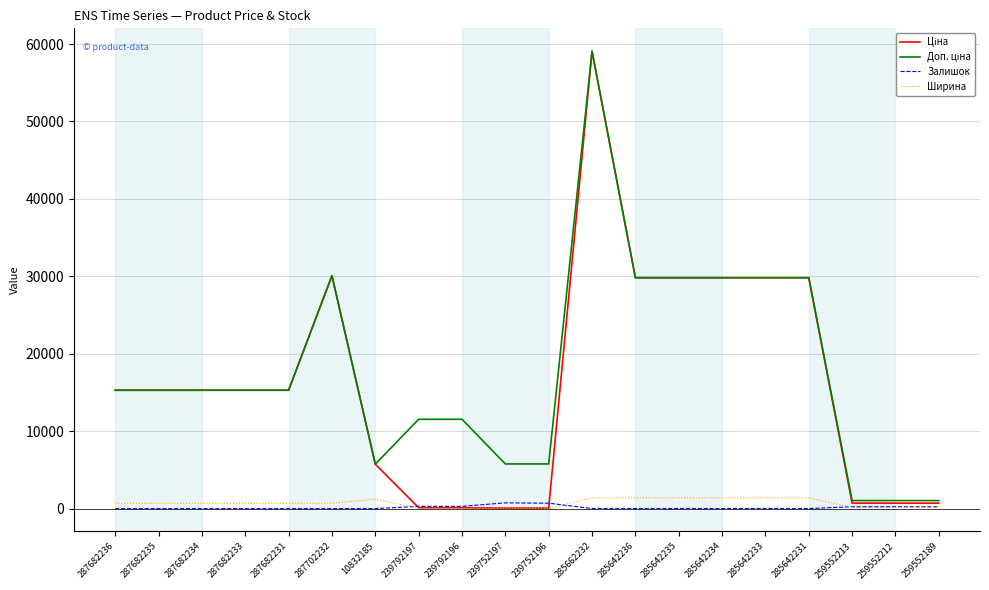

What is the greatest value displayed?

59075.7